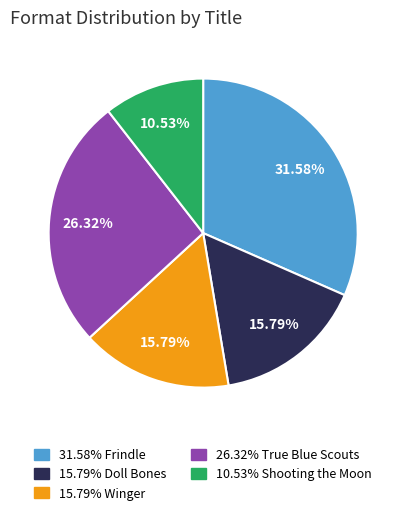

Does any single category account for the majority?

No